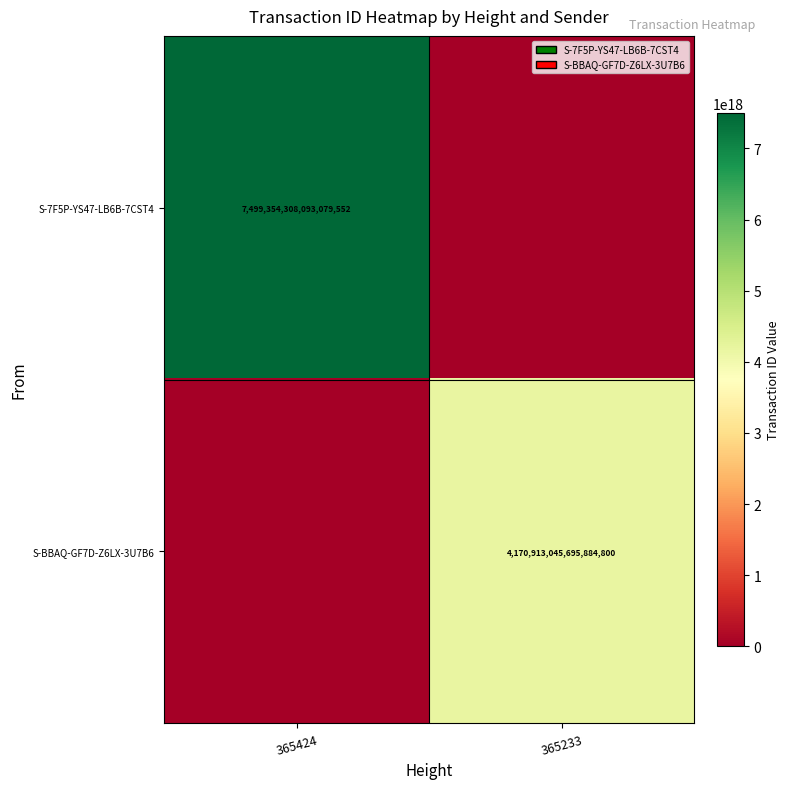

Is the value of S-7F5P-YS47-LB6B-7CST4 at 365424 greater than the value of S-BBAQ-GF7D-Z6LX-3U7B6 at 365233?

Yes